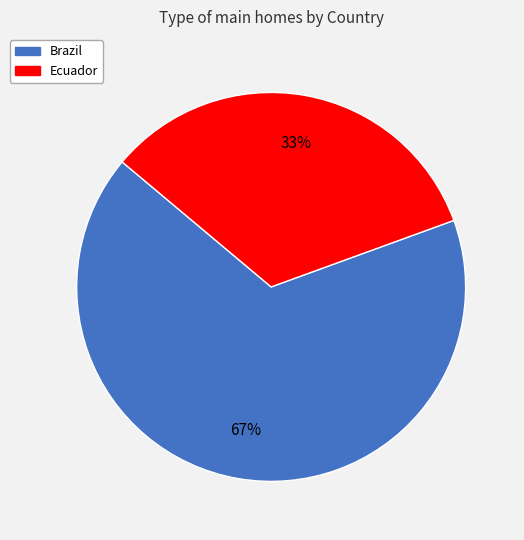

Between Ecuador and Brazil, which is larger?

Brazil